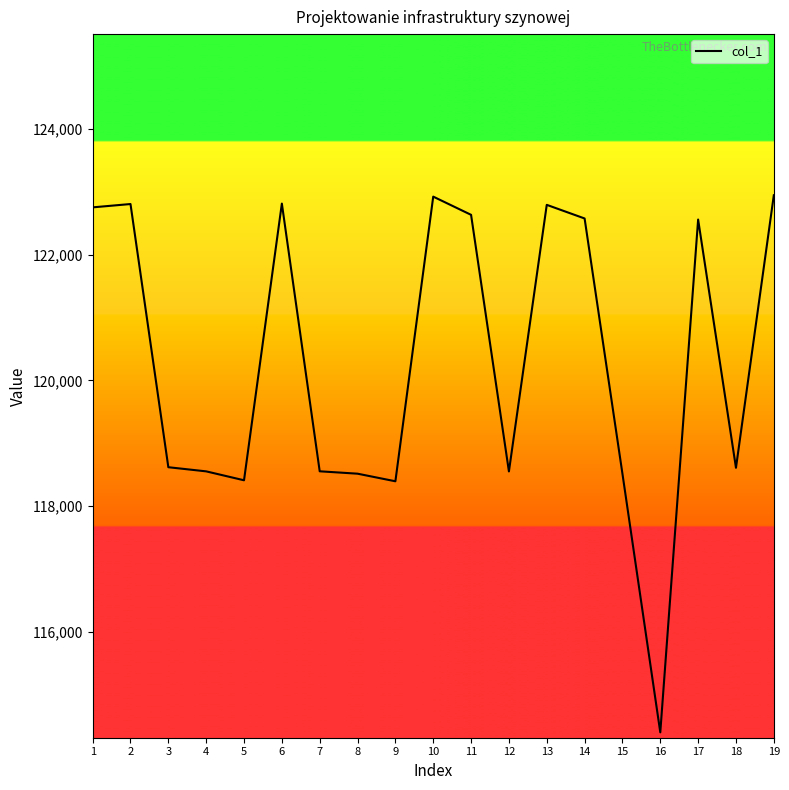

What is the minimum value shown in the chart?

114394